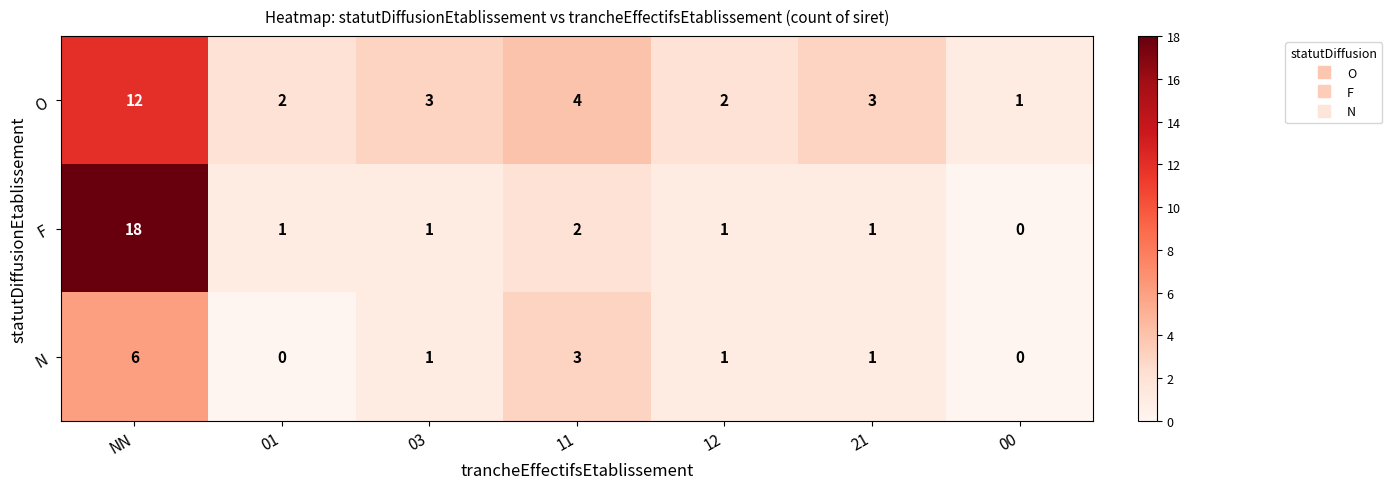

True or false: O has a value of 2 at 01.

True